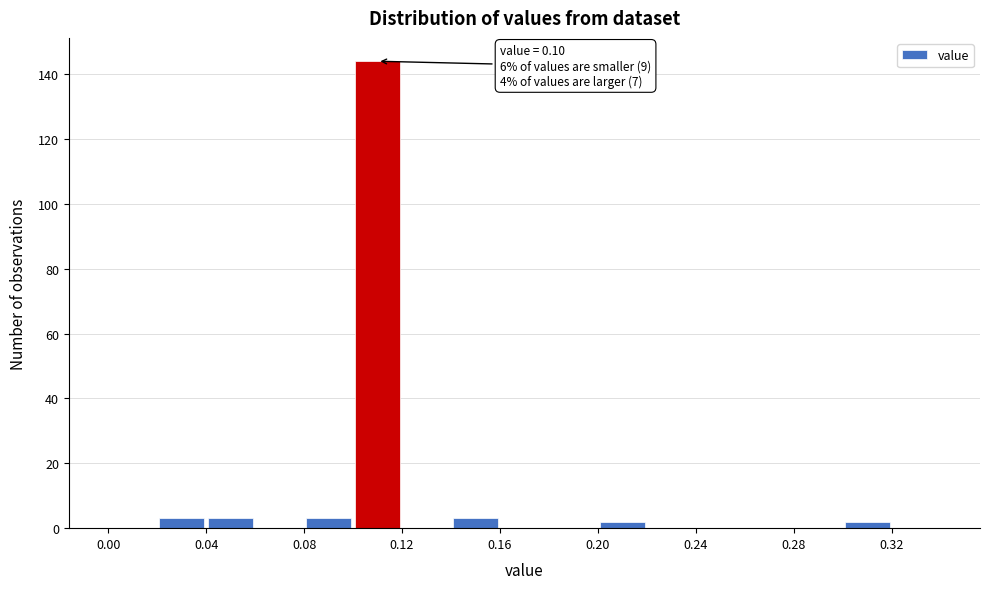

Over which range of the x-axis is the bar tallest?

0.10 to 0.12